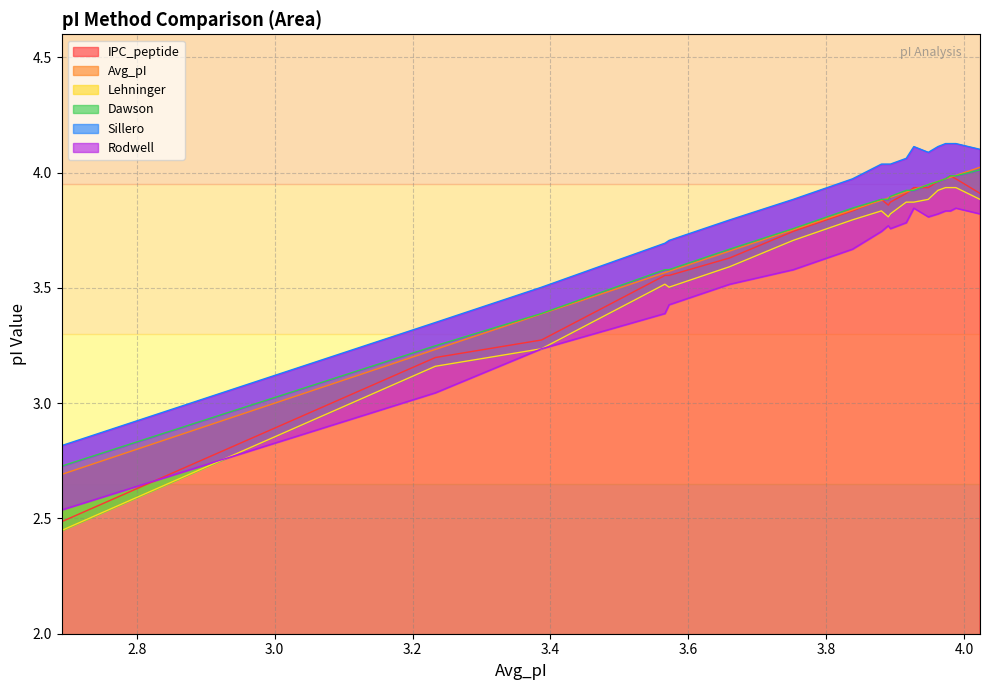

Is it true that Lehninger equals 5.9 at 3.566?

False